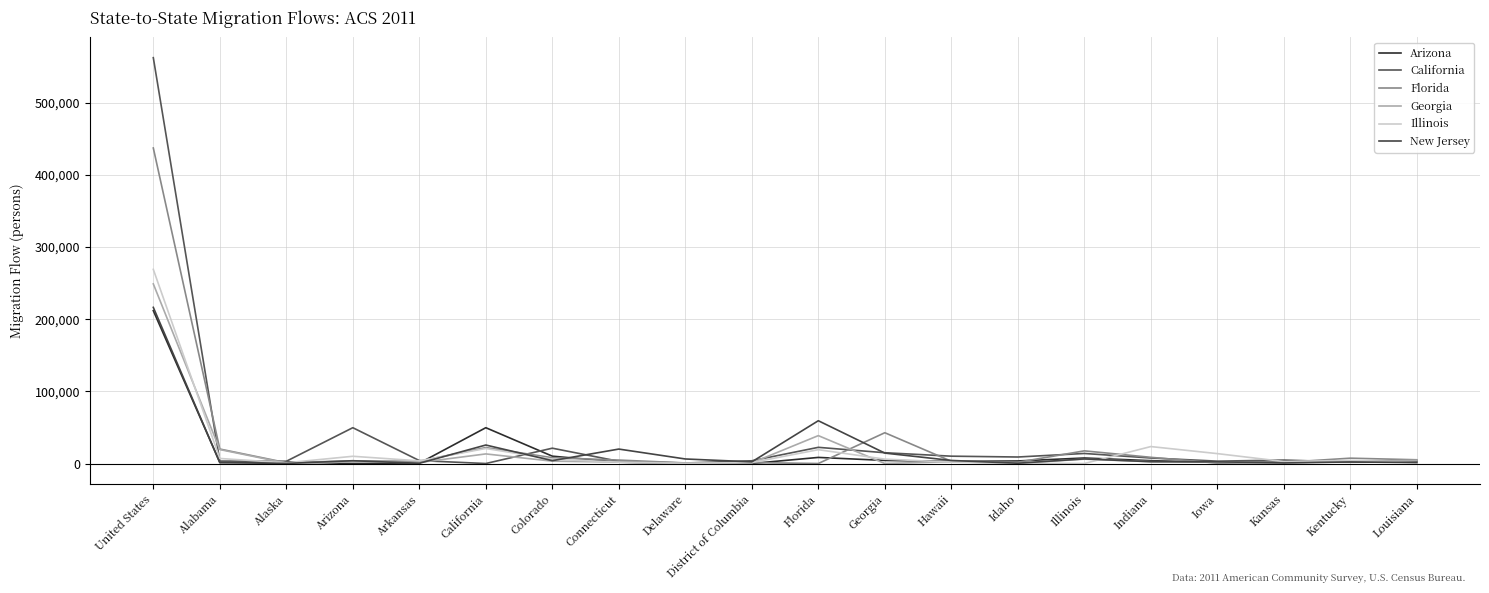

How many interior local valleys does the Arizona series have?

6